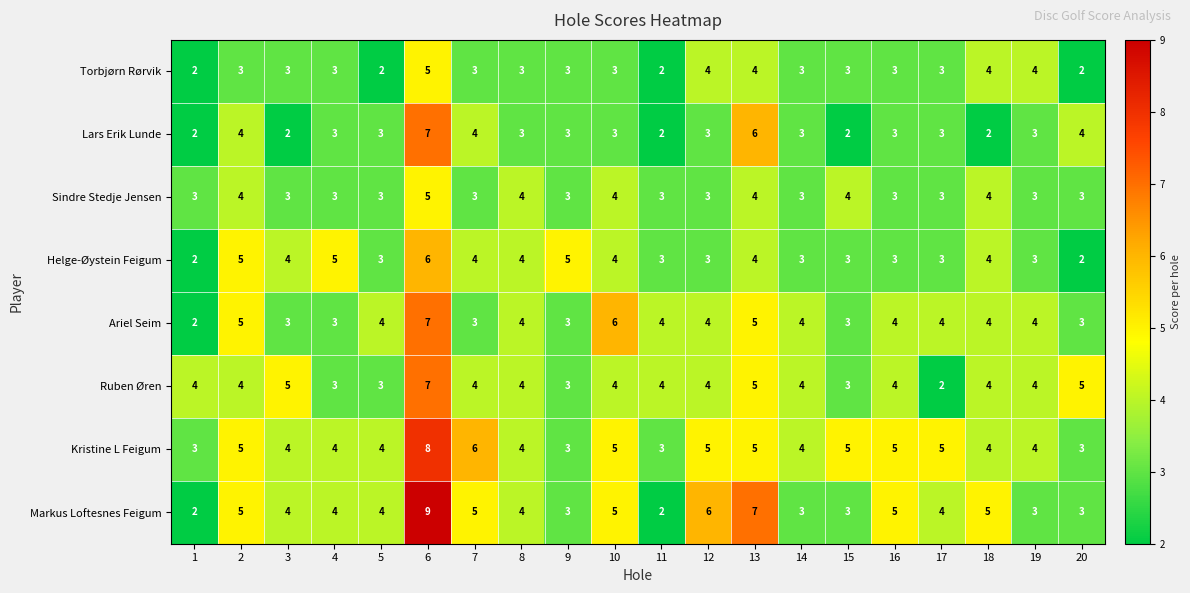

What is the spread (max minus min) of values at 12?

3